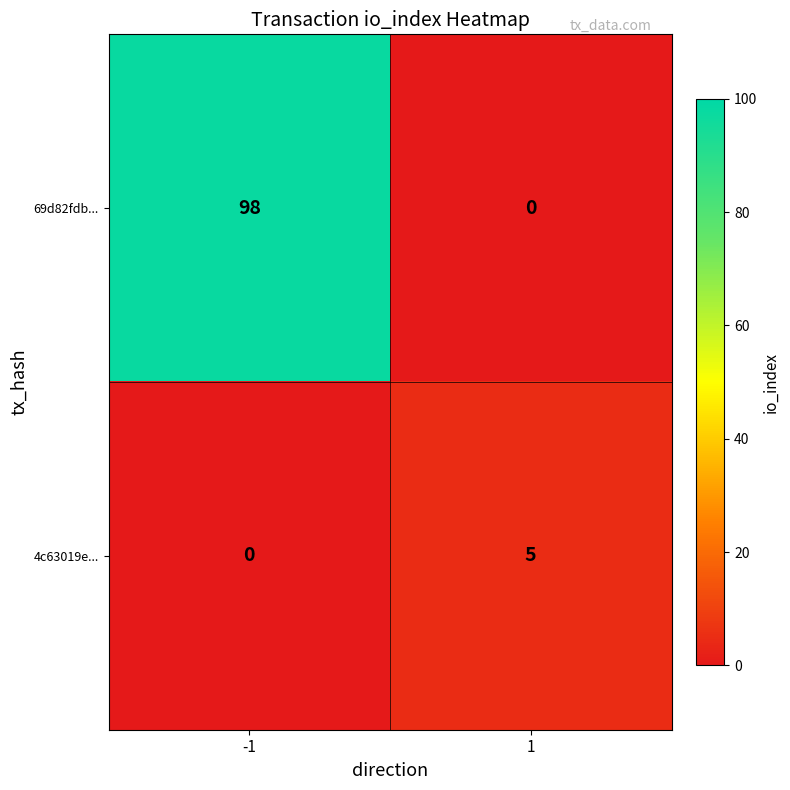

Reading right to left, what are all the values shown in this chart?

69d82fdb...: 1=0	-1=98
4c63019e...: 1=5	-1=0